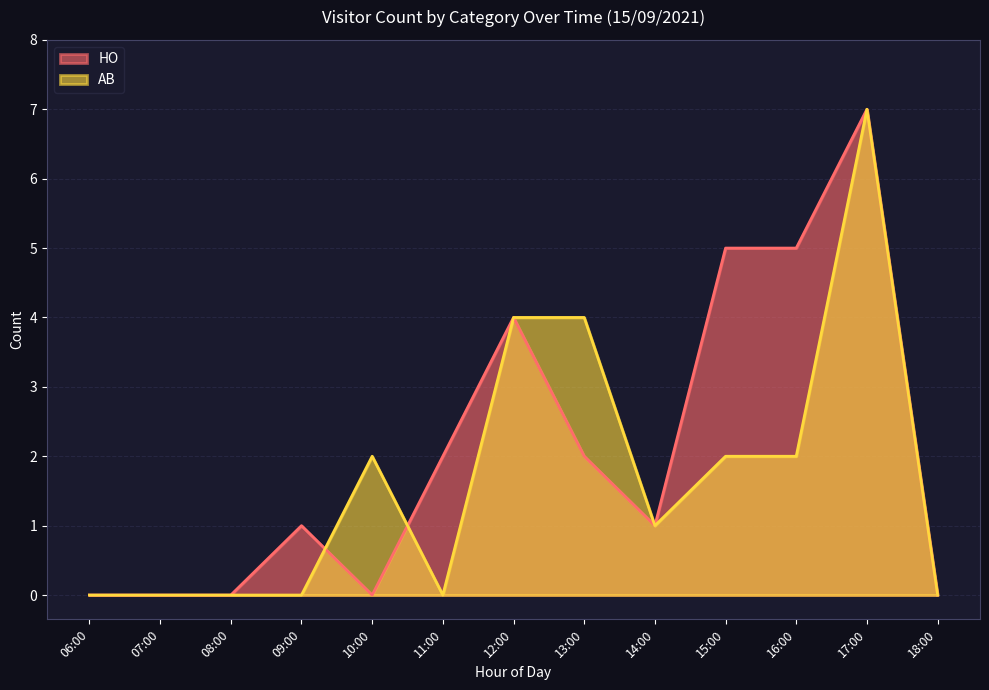

What is the difference between the highest and lowest values at 06:00?

0